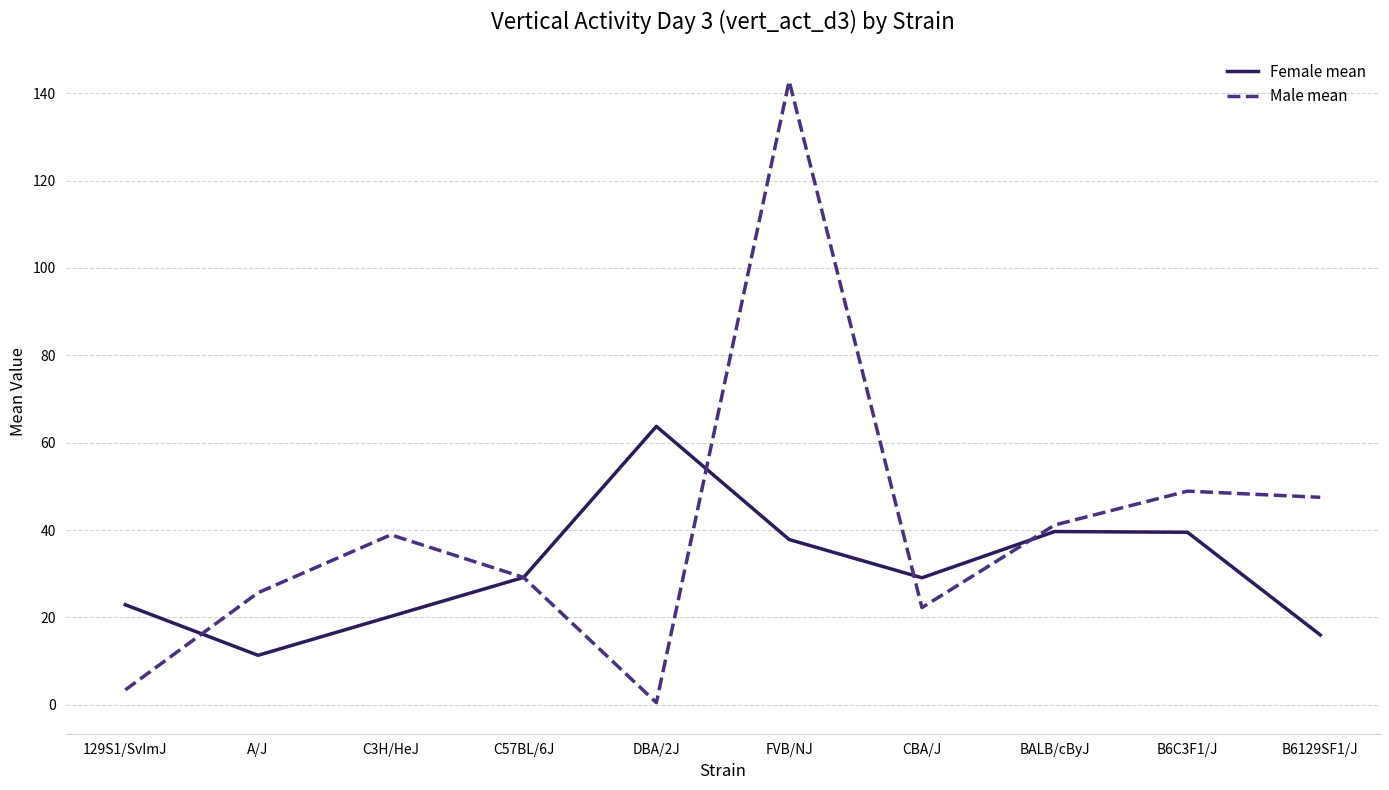

Is it true that Male mean equals 35.2 at A/J?

False